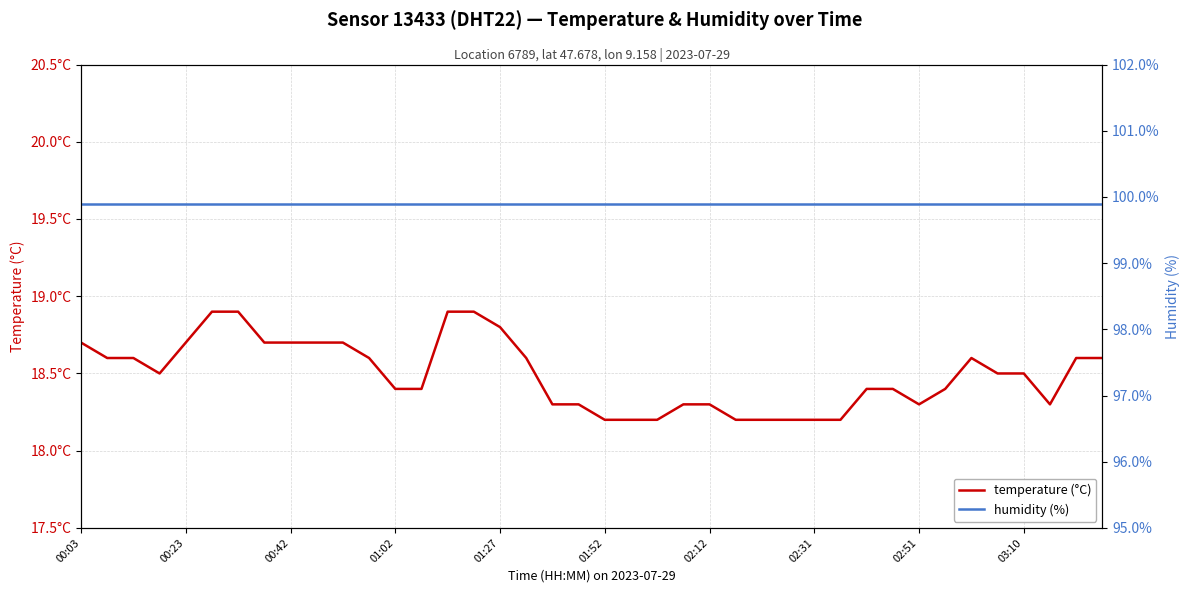

At 27, list the series in order from smallest to largest.

temperature (°C), humidity (%)